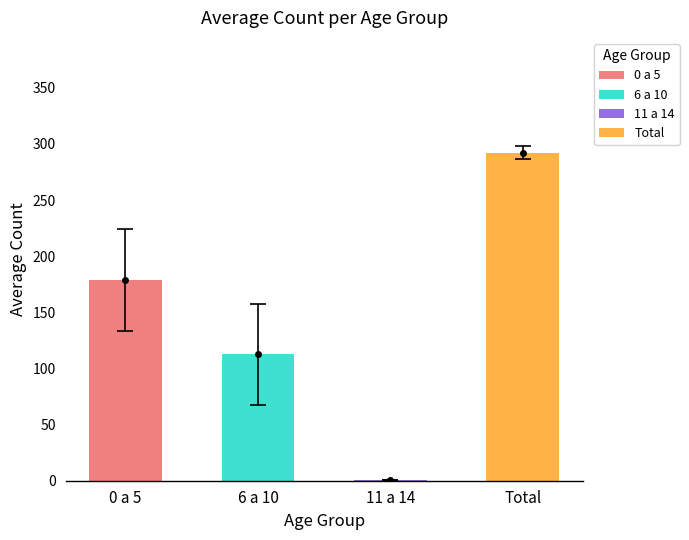

Which label corresponds to the largest value in the chart?

Total